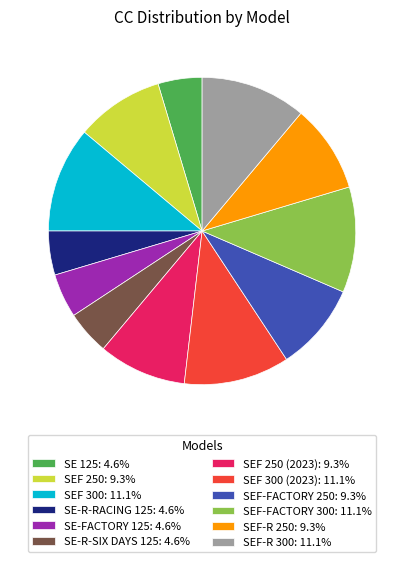

Approximately how many times larger is the value at SEF-R 250: 9.3% compared to SEF 250: 9.3%?

1.0